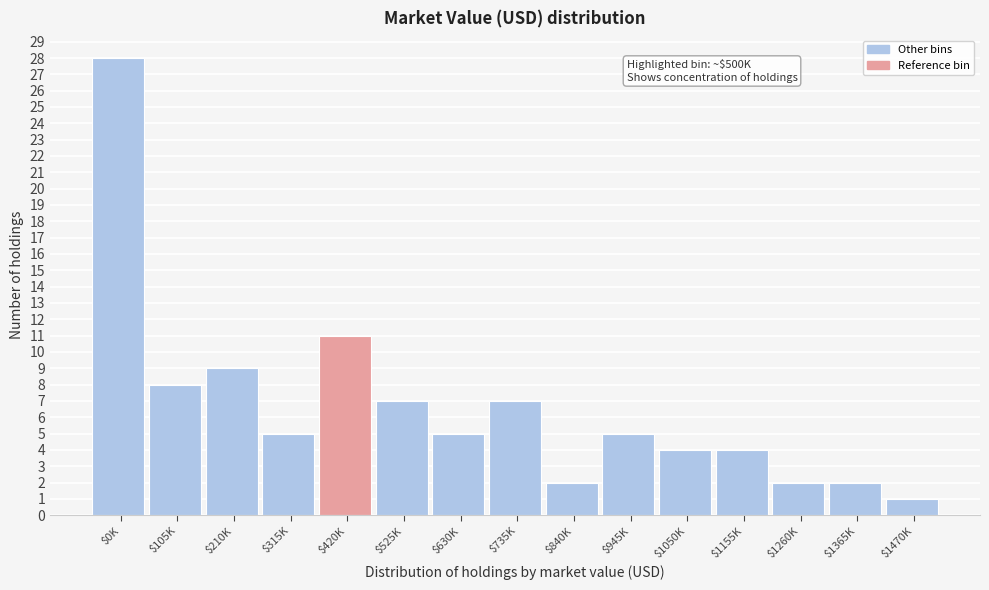

Reading left to right, what are all the values shown in this chart?

28	8	9	5	11	7	5	7	2	5	4	4	2	2	1